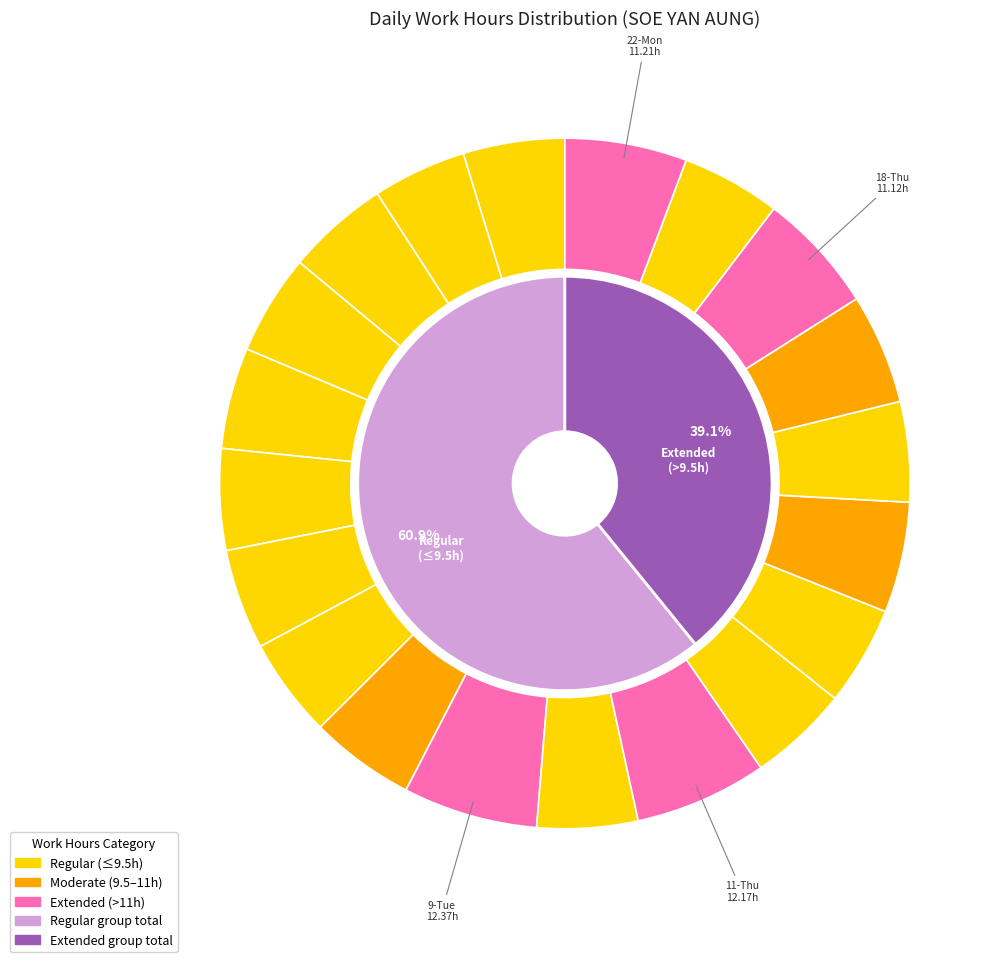

Which has a higher value, 26-Wed or 20-Sat?

26-Wed